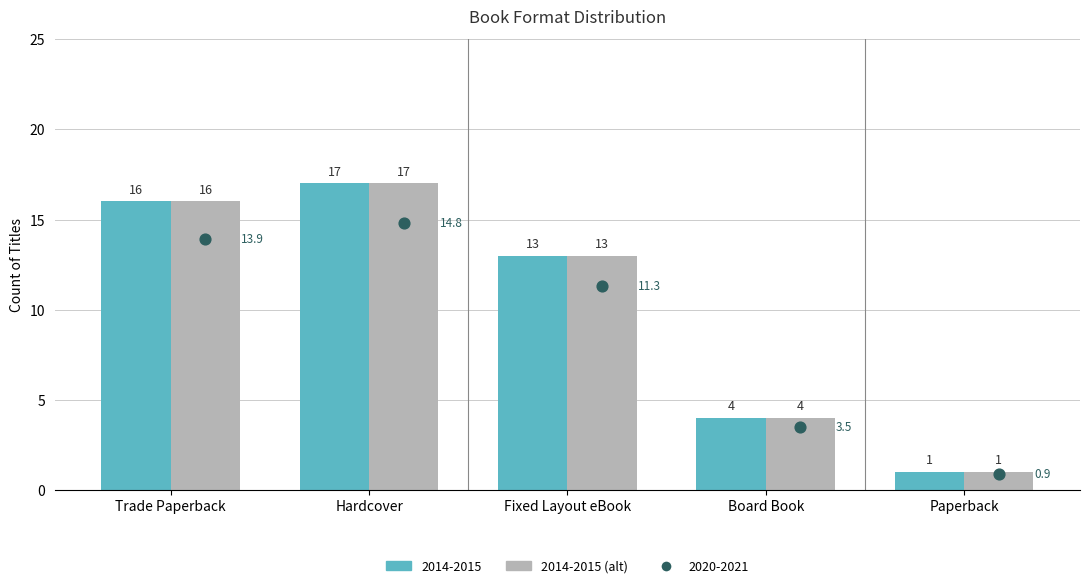

What is the change in value from Hardcover to Board Book?

-13